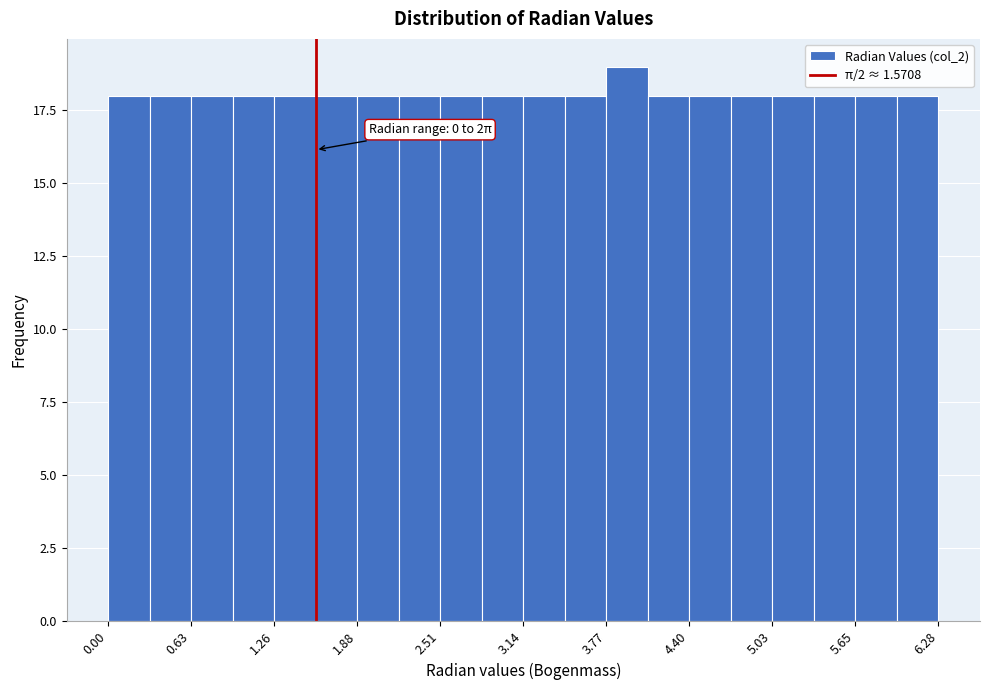

Around what value on the x-axis is the tallest bar? Give the approximate position of its centre, as read against the axis.

3.9